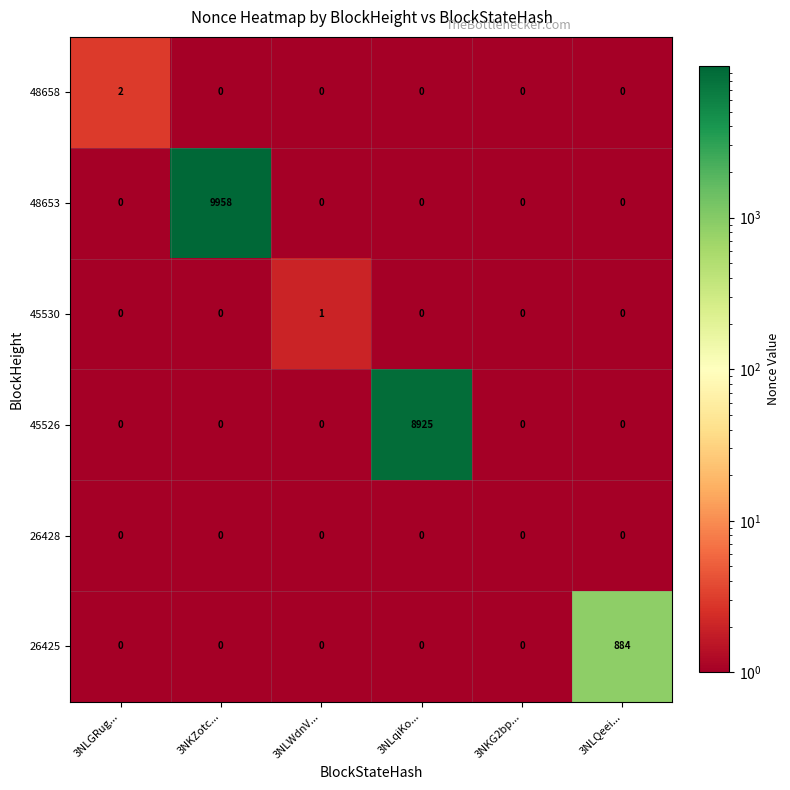

Which series has the largest total across all categories?

48653